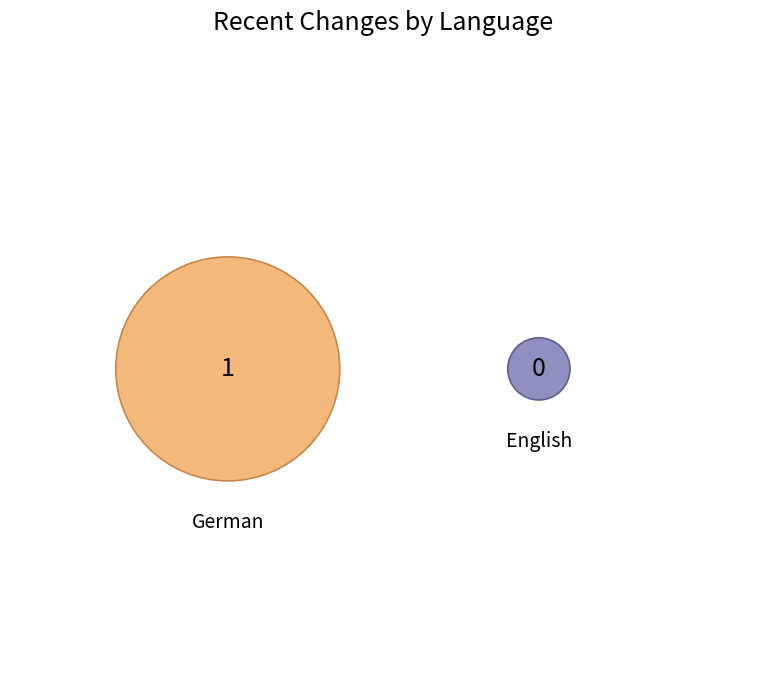

What is the change in value from German to English?

-1